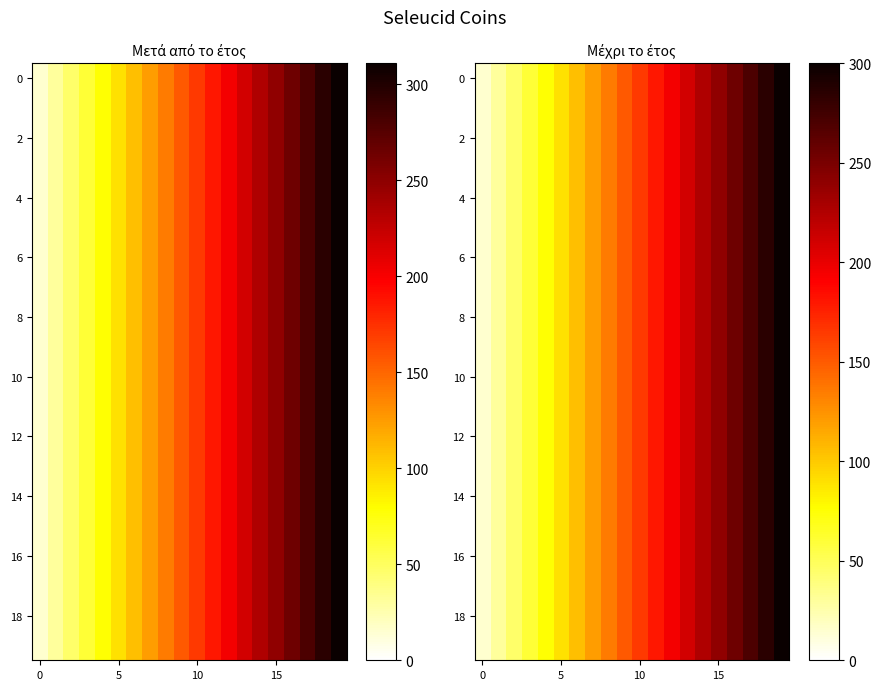

At how many categories does at least one series exceed 43?

18